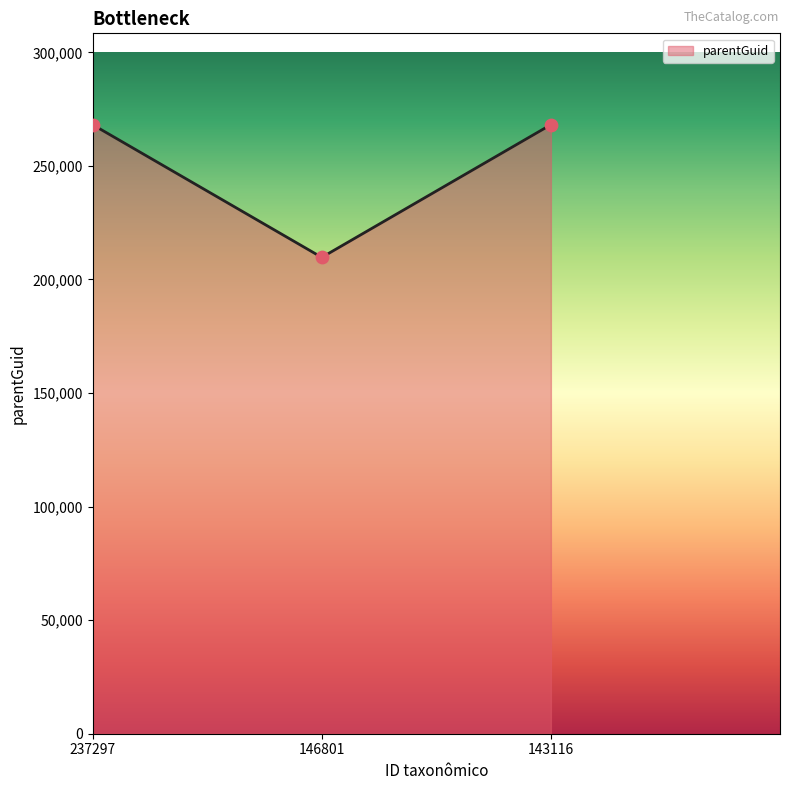

What is the change in value from 237297 to 146801?

-58421